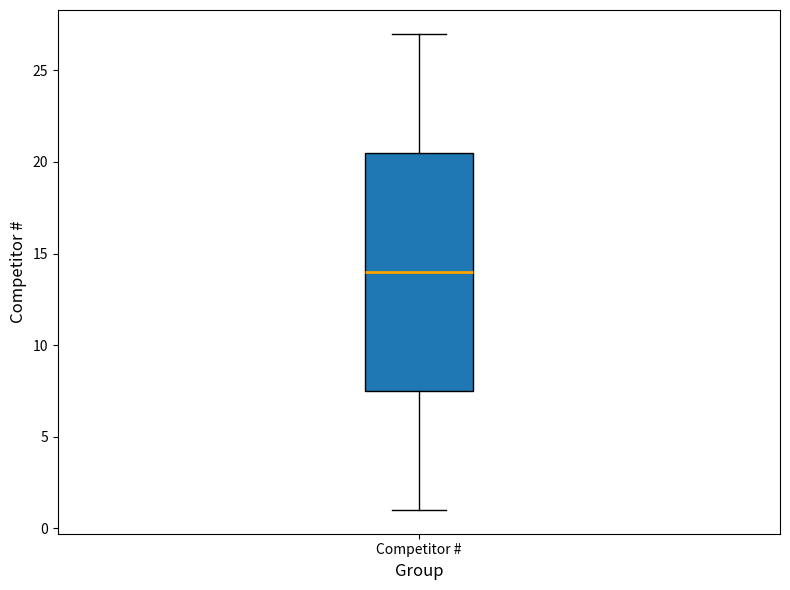

Where does the lower whisker of the box for Competitor # end on the y-axis? The values are not printed on the chart, so give them approximately, as read against the axis.

1.0